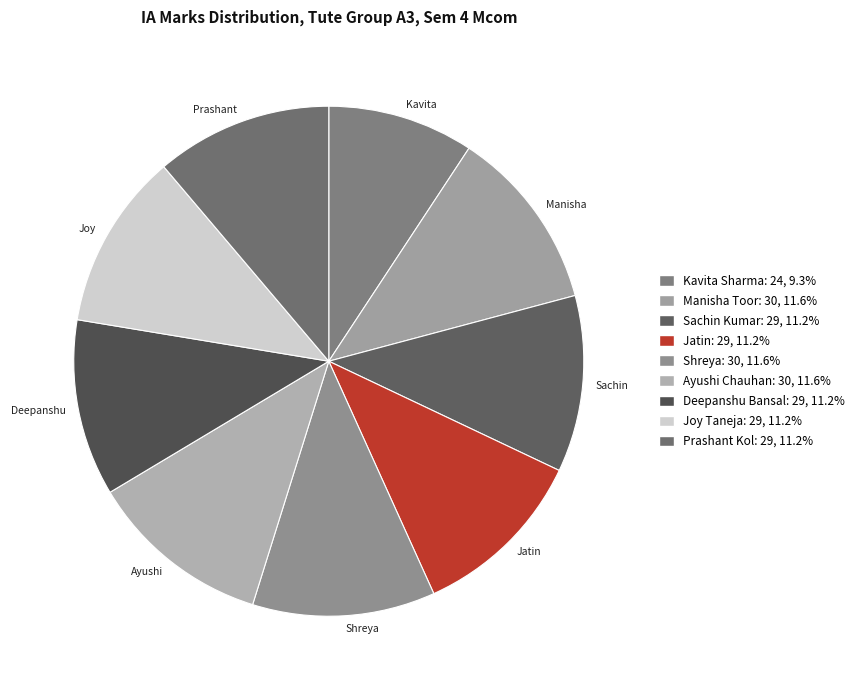

Is there any slice that represents more than half of the pie?

No